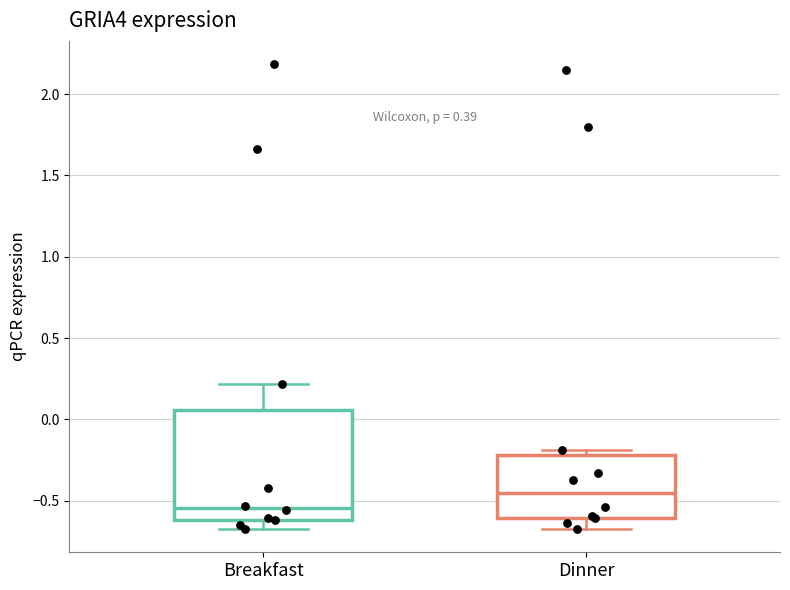

Where is the lower edge of the box for Dinner on the y-axis? The values are not printed on the chart, so give them approximately, as read against the axis.

-0.60